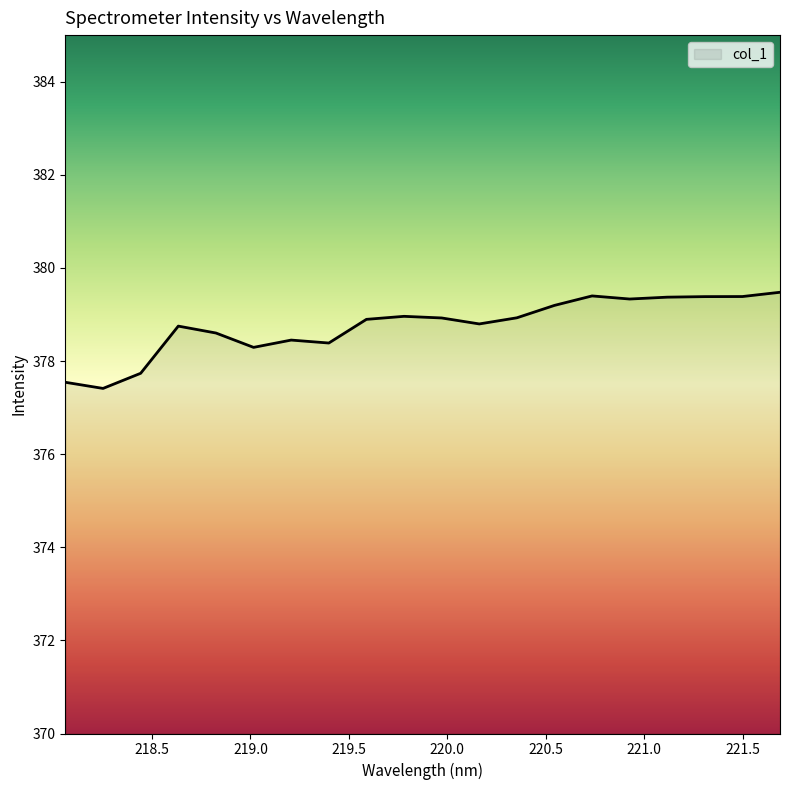

What is the difference between the maximum and minimum values?

2.1